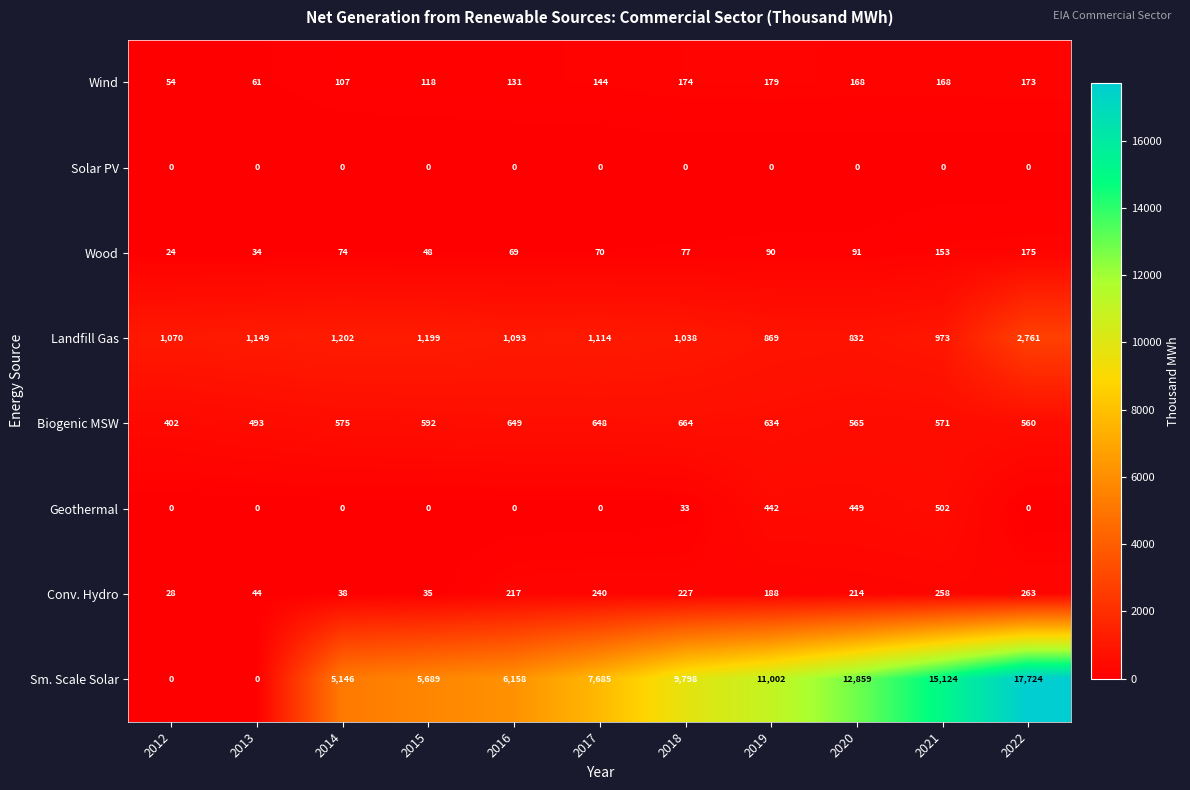

How many distinct data groups are displayed?

8